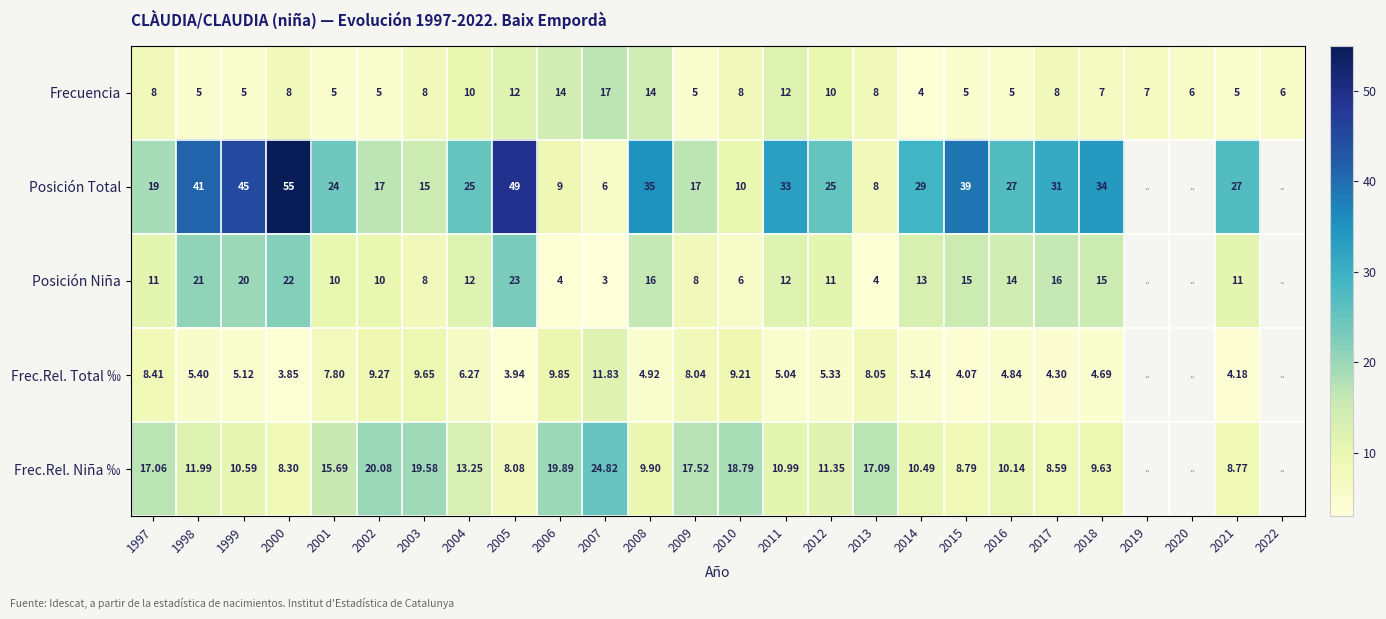

The Posición Niña series shows 4.8 at 2014. True or false?

False